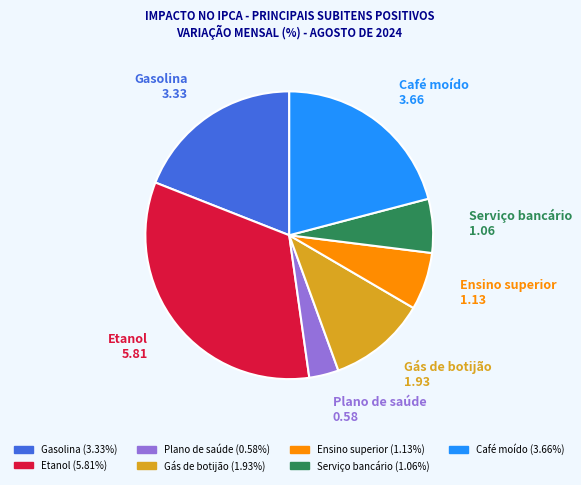

True or false: Etanol accounts for 40% of the total.

False